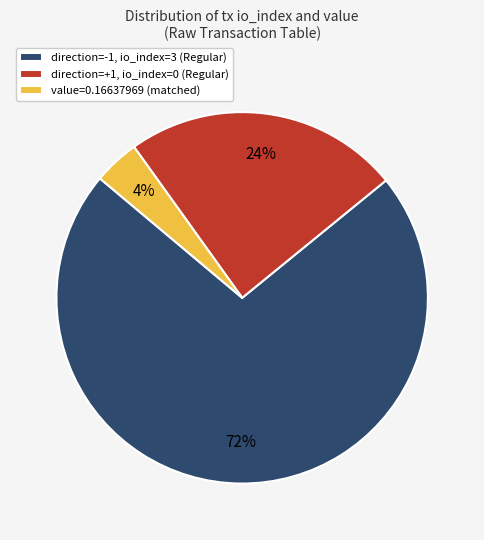

To the nearest percent, what is the difference between the largest and smallest slice percentages?

68%